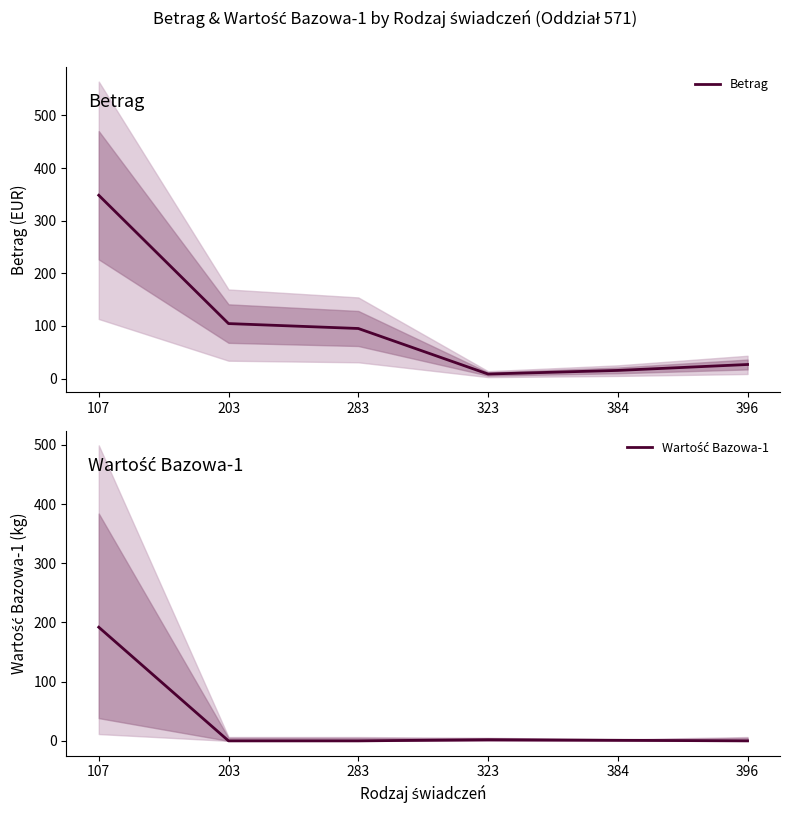

What is the difference between the Wartość Bazowa-1 values at 283 and 384?

1.0